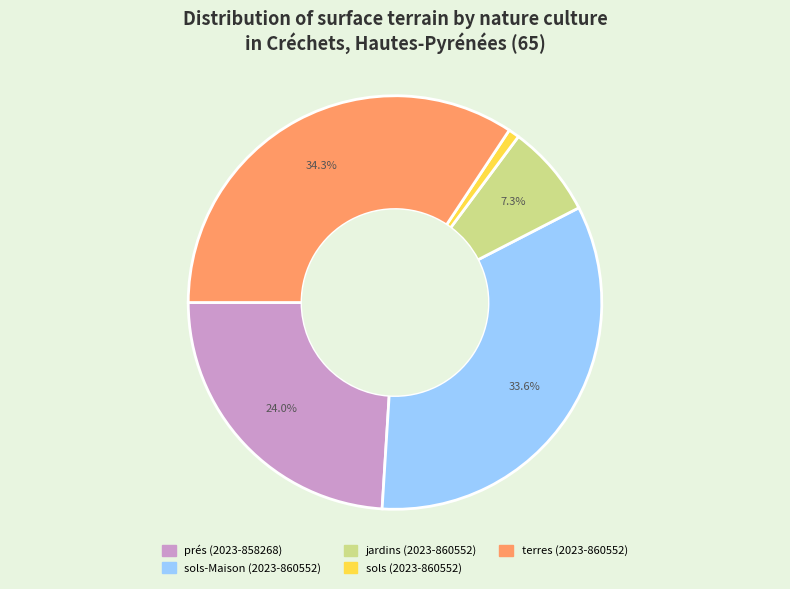

Approximately how many times larger is the value at terres (2023-860552) compared to sols (2023-860552)?

39.9